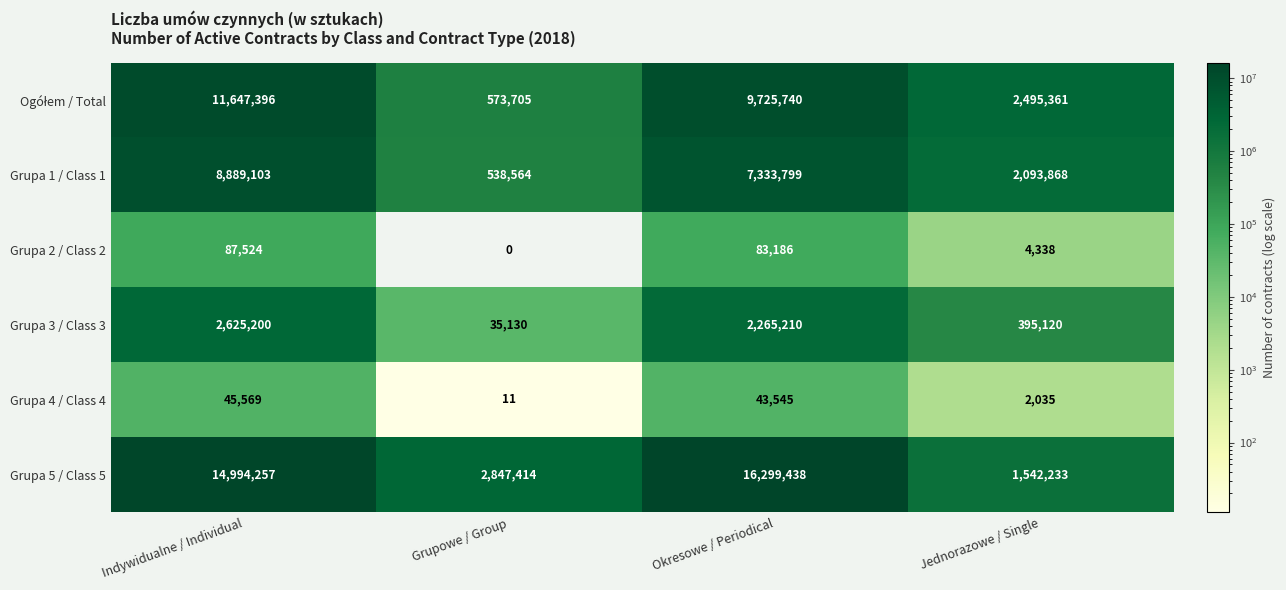

How many data points in Grupa 4 / Class 4 are less than 43545?

2